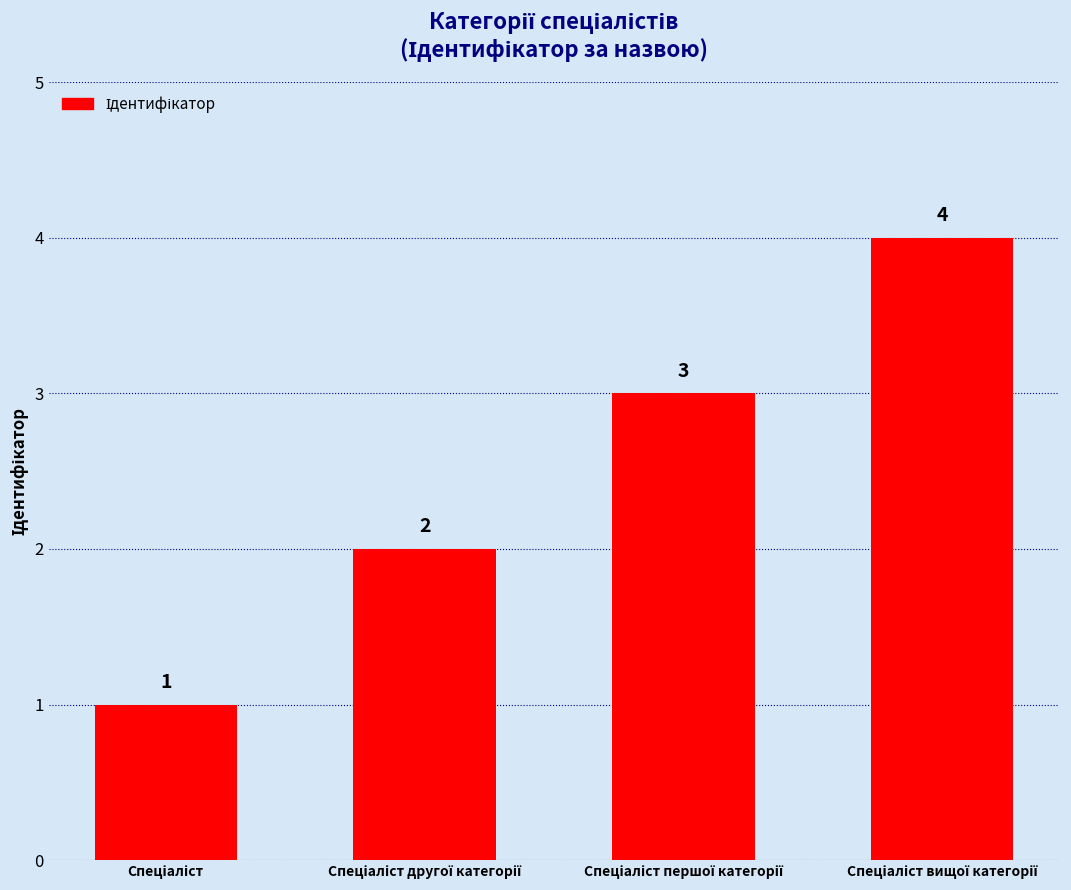

Does the chart contain stacked bars?

No